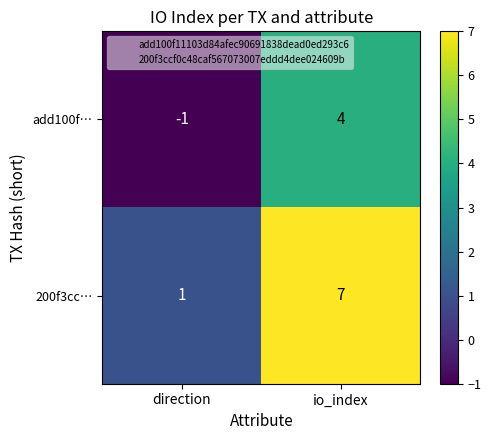

What is the maximum value shown in the chart?

7